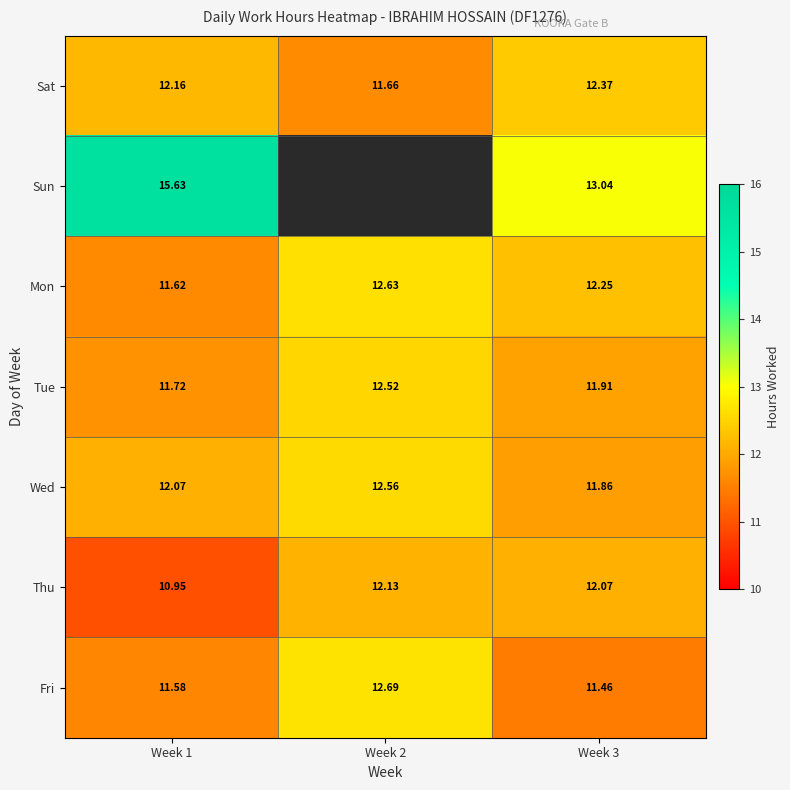

What is the difference between the maximum and minimum values in the Thu series?

1.2